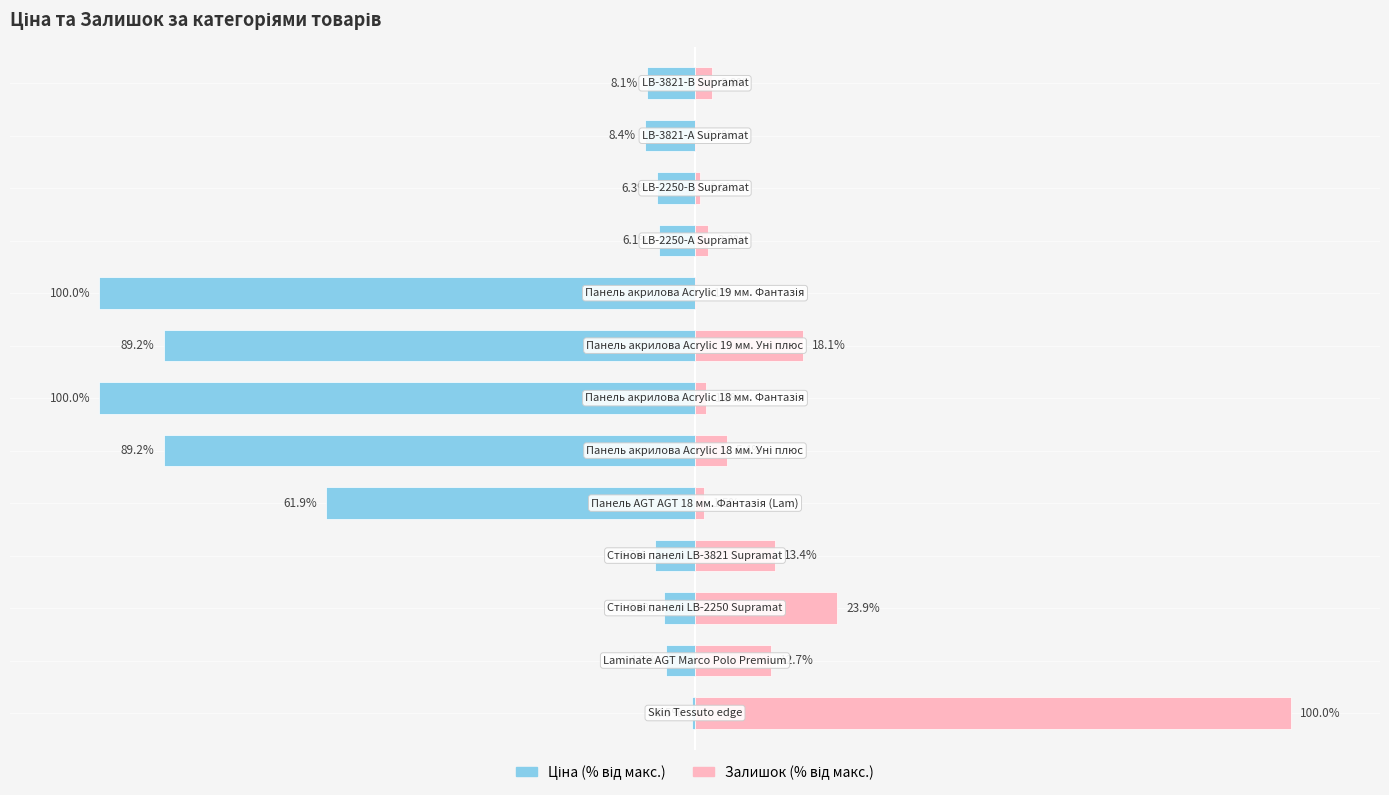

What is the value of the Ціна bar at the 10th from the left?

-6.1